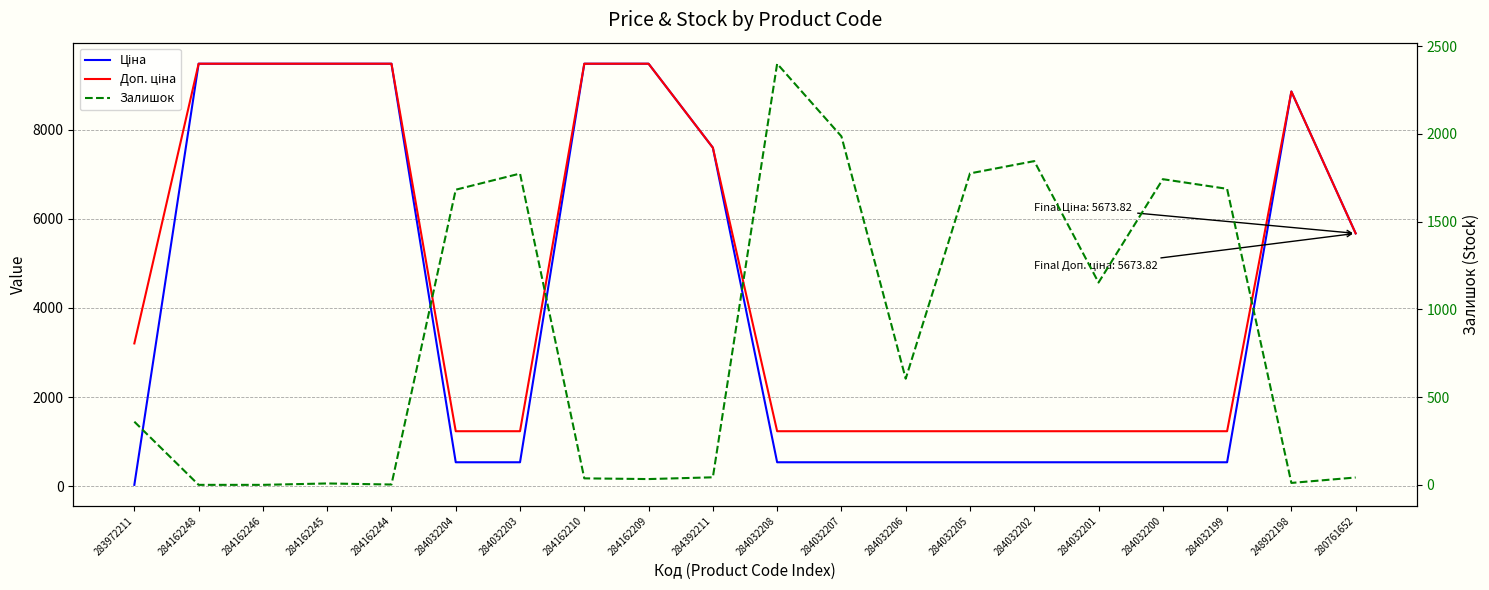

Reading left to right, what are all the values shown in this chart?

Ціна: 32.0	9480.1	9480.1	9480.1	9480.1	539.0	539.0	9480.1	9480.1	7596.5	539.0	539.0	539.0	539.0	539.0	539.0	539.0	539.0	8856.7	5673.8
Доп. ціна: 3205.0	9480.1	9480.1	9480.1	9480.1	1235.4	1235.4	9480.1	9480.1	7596.5	1235.4	1235.4	1235.4	1235.4	1235.4	1235.4	1235.4	1235.4	8856.7	5673.8
Залишок: 360.0	0.0	0.0	8.0	2.0	1682.0	1774.0	37.0	33.0	43.0	2400.0	1986.0	605.0	1775.0	1845.0	1153.0	1742.0	1687.0	11.0	42.0